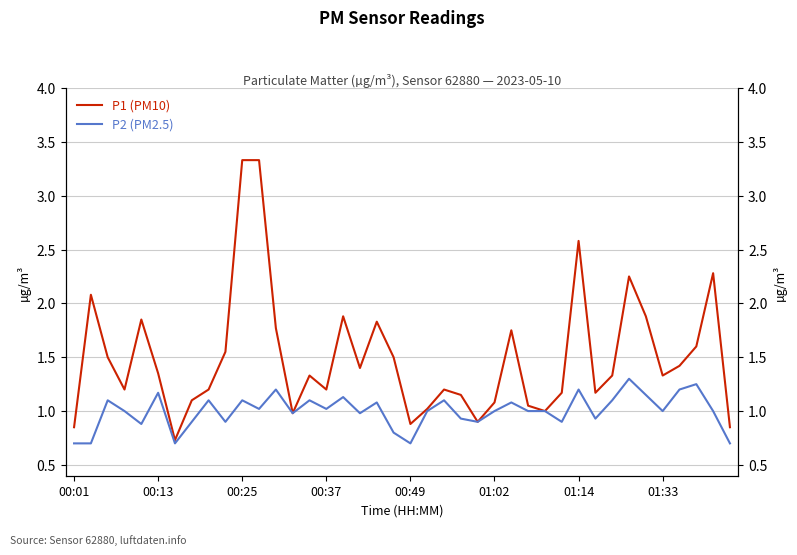

What are all the series names shown in the legend?

P1 (PM10), P2 (PM2.5)